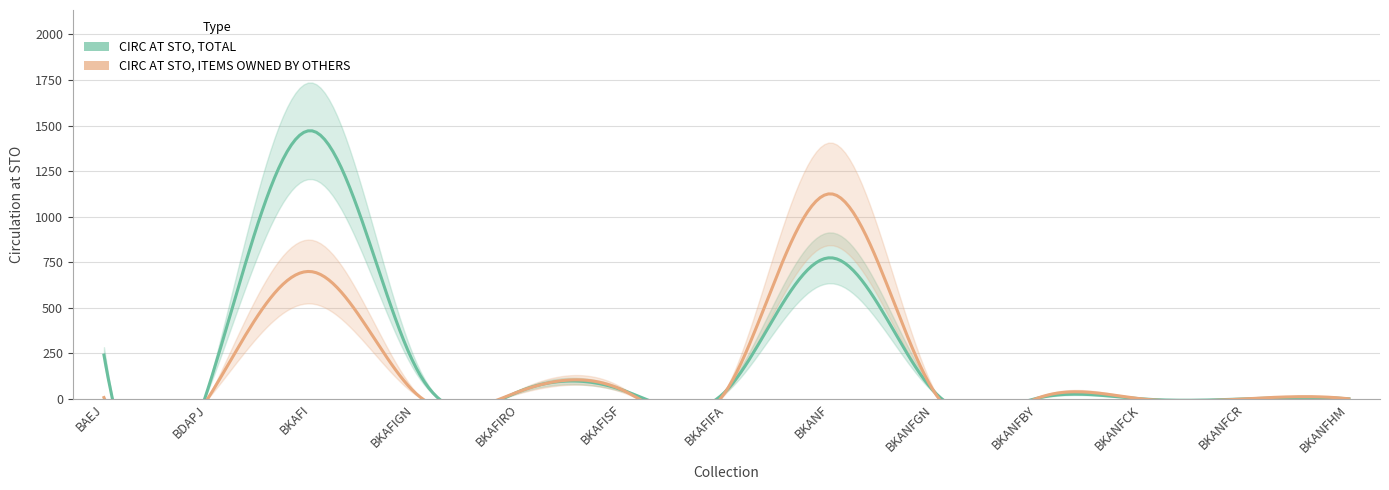

True or false: CIRC AT STO, ITEMS OWNED BY OTHERS and CIRC AT STO, TOTAL intersect in this chart.

False